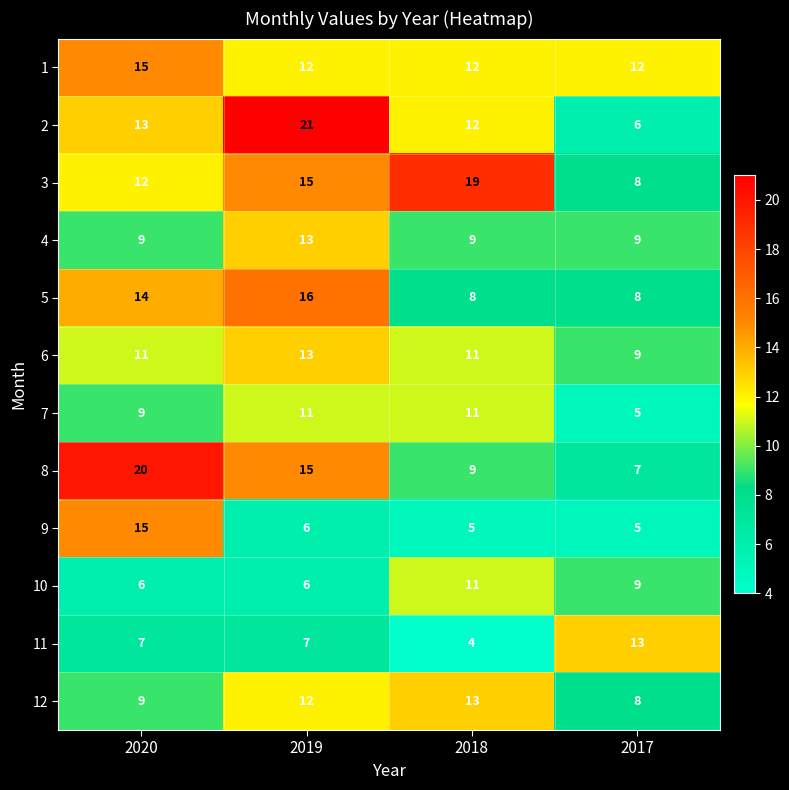

Count the 1 values in the range 12 to 15.

4